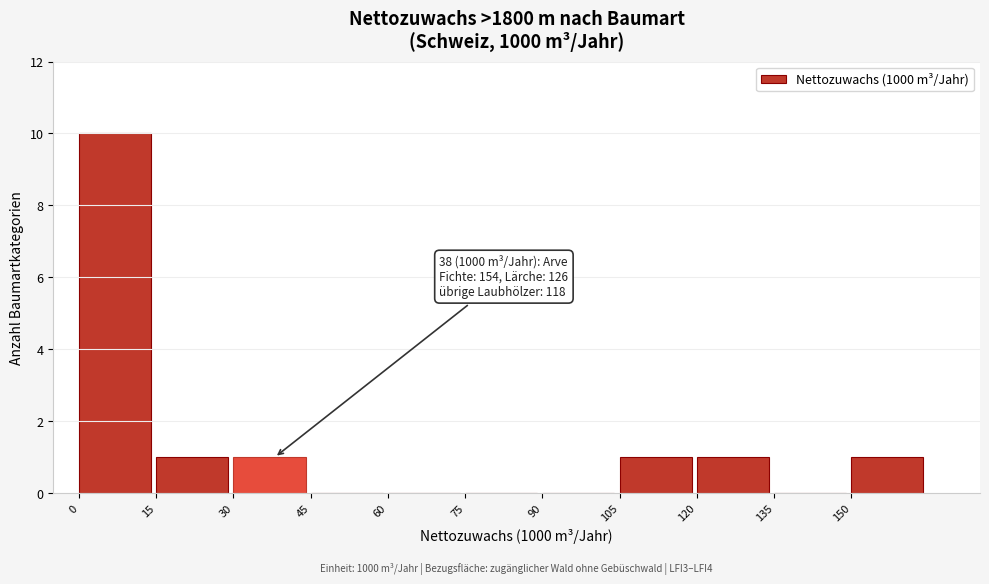

Which range on the x-axis has the tallest bar?

0 to 15